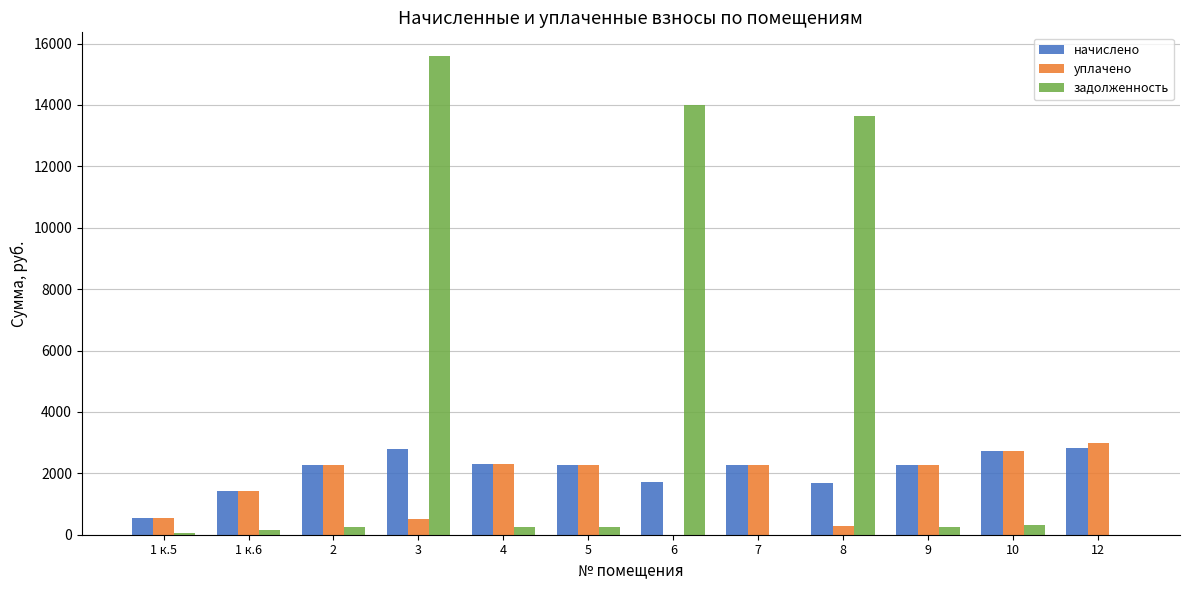

What is the sum of the начислено values at 3 and 7?

5053.3